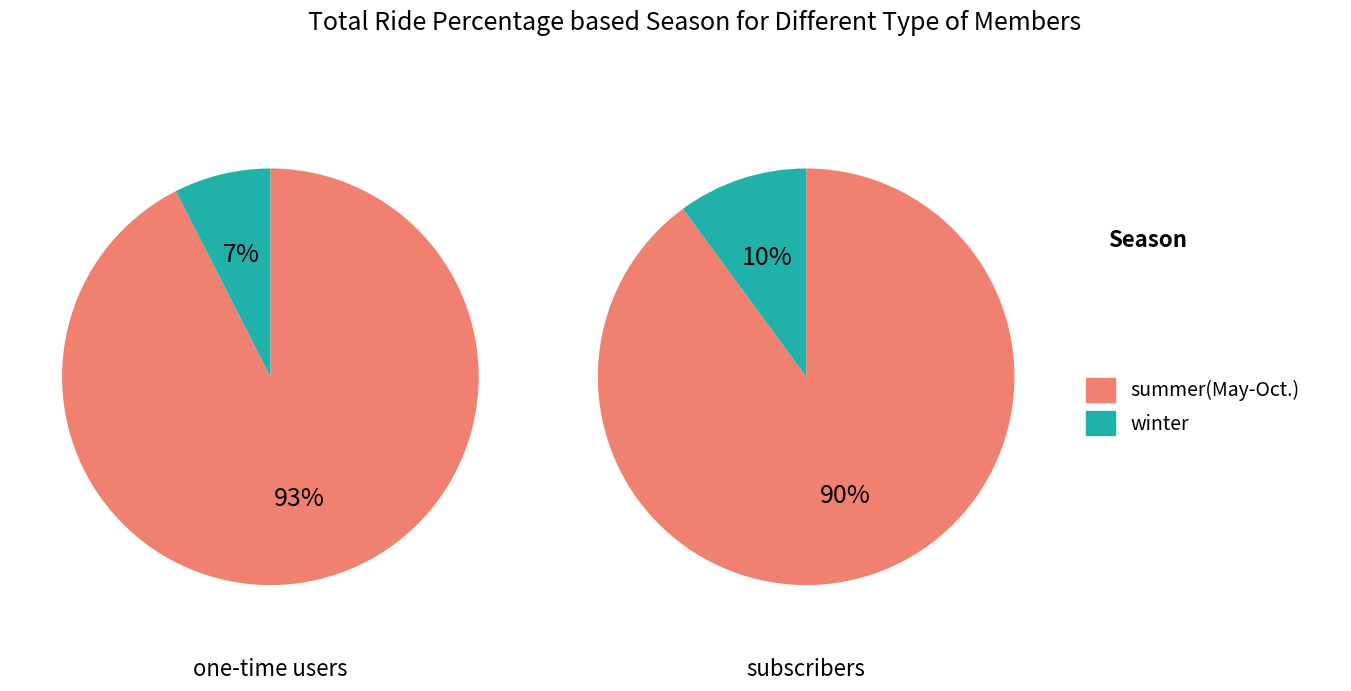

Is it true that 0 is 77% of the pie?

False